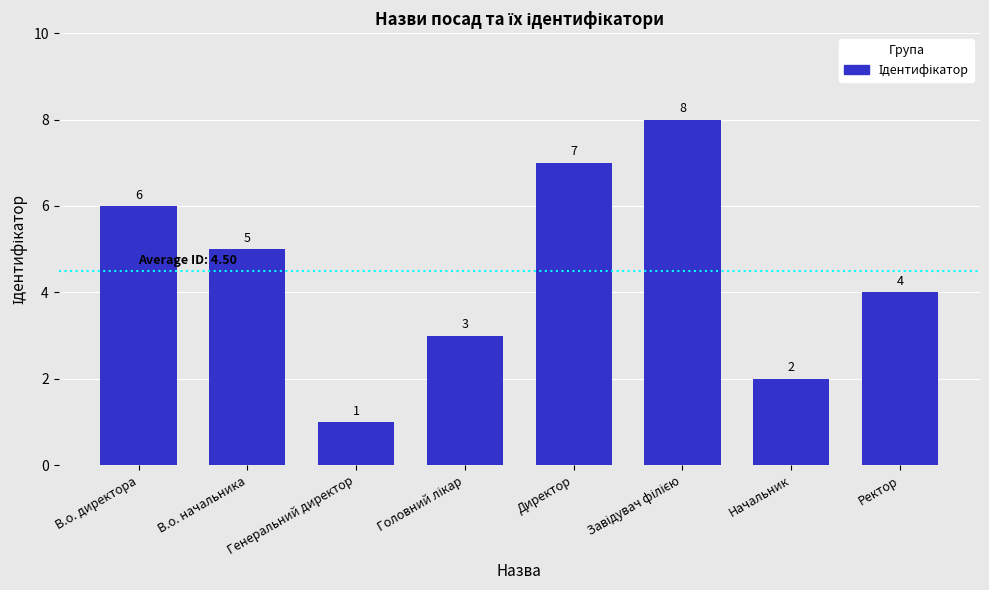

How many bars are there in total?

8